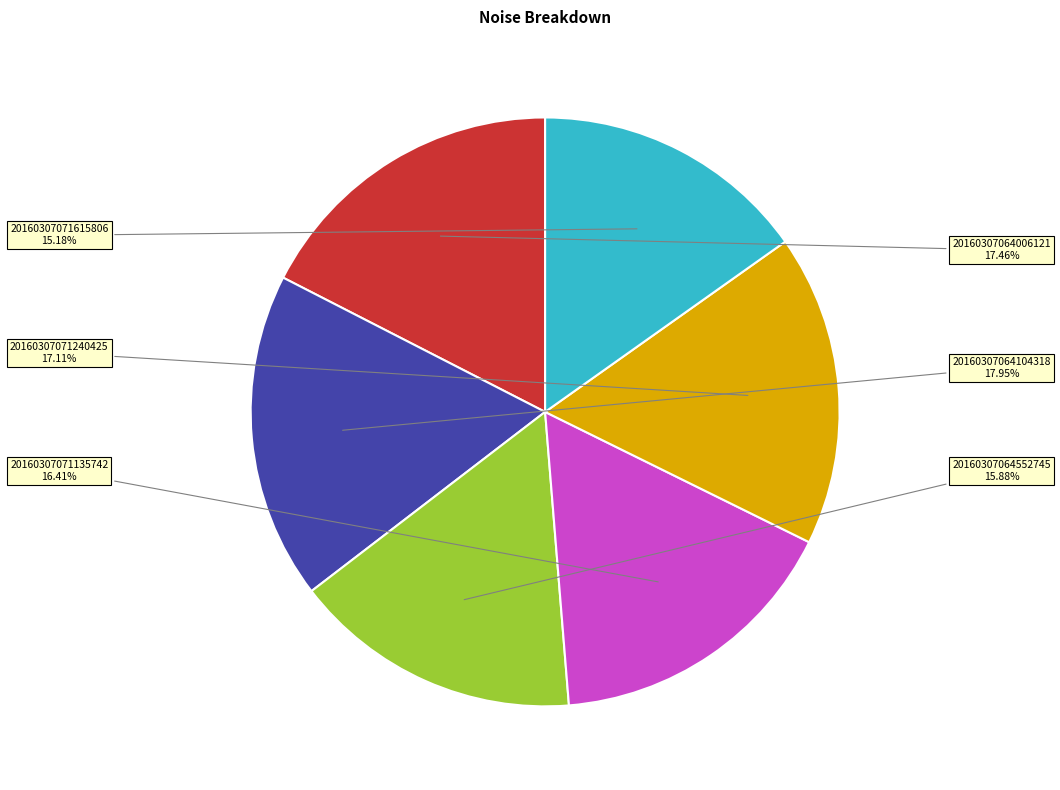

To the nearest percent, what is the combined percentage of 20160307071135742 and 20160307071240425?

34%